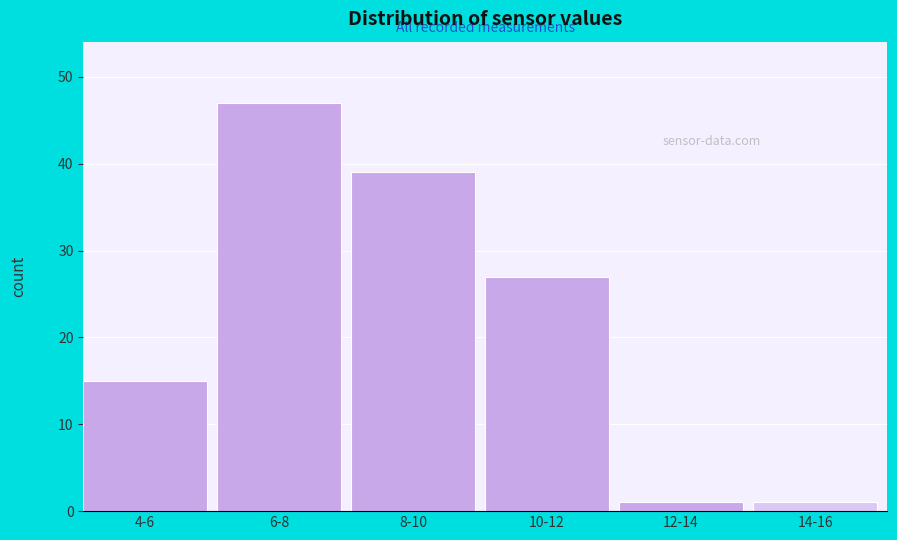

Reading left to right, list all the values displayed in this chart.

4-6=15	6-8=47	8-10=39	10-12=27	12-14=1	14-16=1